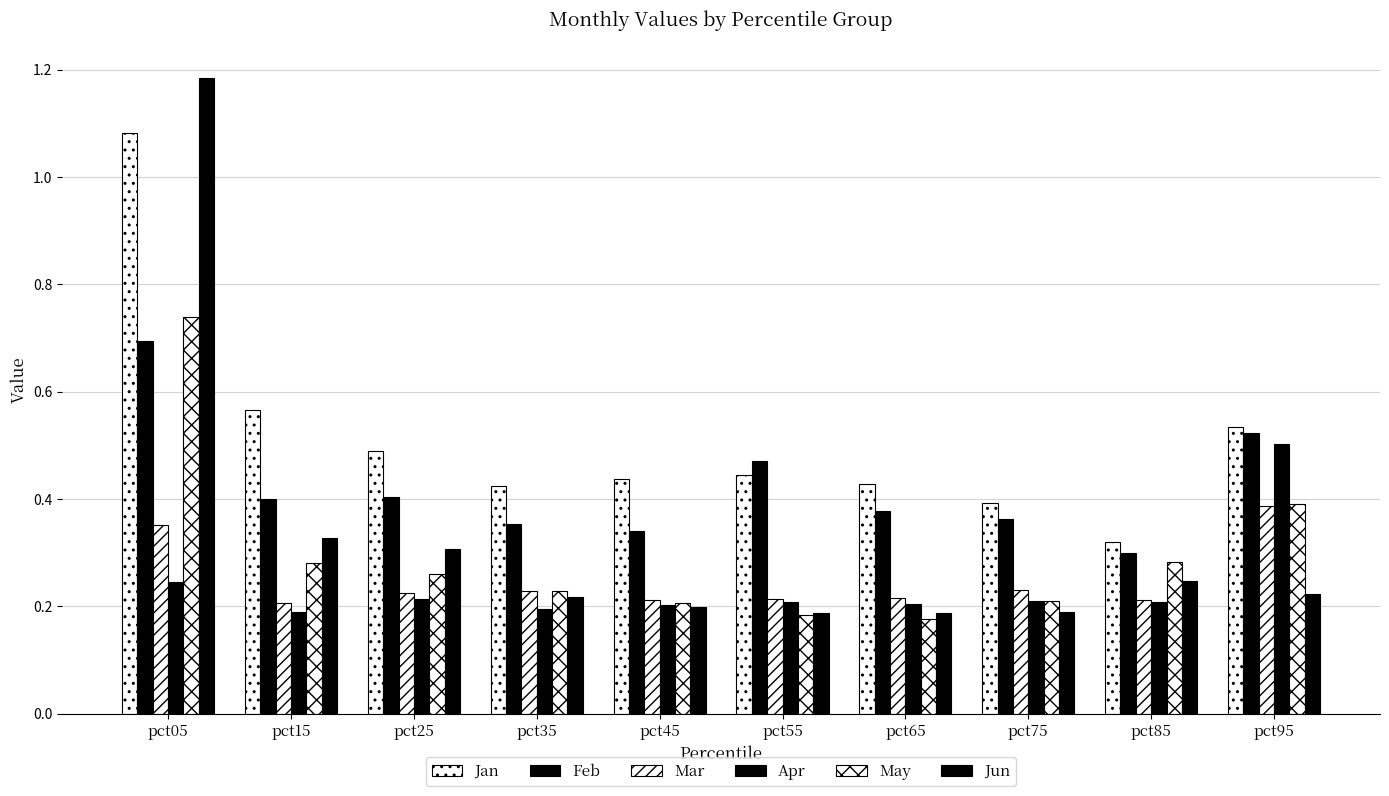

Reading right to left, transcribe all the data shown in this chart.

Jan: pct95=0.5	pct85=0.3	pct75=0.4	pct65=0.4	pct55=0.4	pct45=0.4	pct35=0.4	pct25=0.5	pct15=0.6	pct05=1.1
Feb: pct95=0.5	pct85=0.3	pct75=0.4	pct65=0.4	pct55=0.5	pct45=0.3	pct35=0.4	pct25=0.4	pct15=0.4	pct05=0.7
Mar: pct95=0.4	pct85=0.2	pct75=0.2	pct65=0.2	pct55=0.2	pct45=0.2	pct35=0.2	pct25=0.2	pct15=0.2	pct05=0.4
Apr: pct95=0.5	pct85=0.2	pct75=0.2	pct65=0.2	pct55=0.2	pct45=0.2	pct35=0.2	pct25=0.2	pct15=0.2	pct05=0.2
May: pct95=0.4	pct85=0.3	pct75=0.2	pct65=0.2	pct55=0.2	pct45=0.2	pct35=0.2	pct25=0.3	pct15=0.3	pct05=0.7
Jun: pct95=0.2	pct85=0.2	pct75=0.2	pct65=0.2	pct55=0.2	pct45=0.2	pct35=0.2	pct25=0.3	pct15=0.3	pct05=1.2